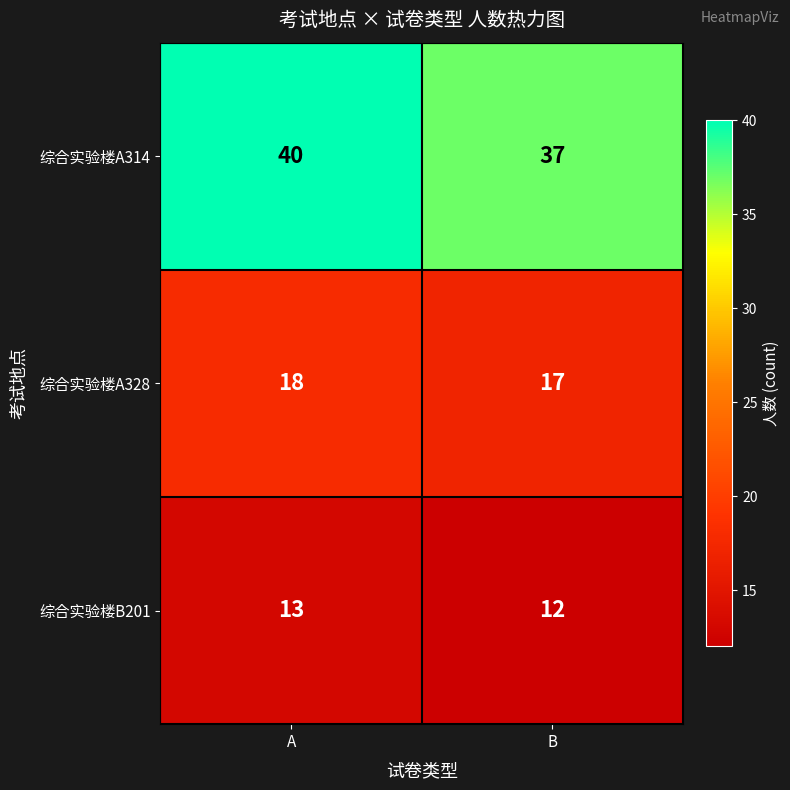

Is it true that 综合实验楼A328 equals 5 at B?

False